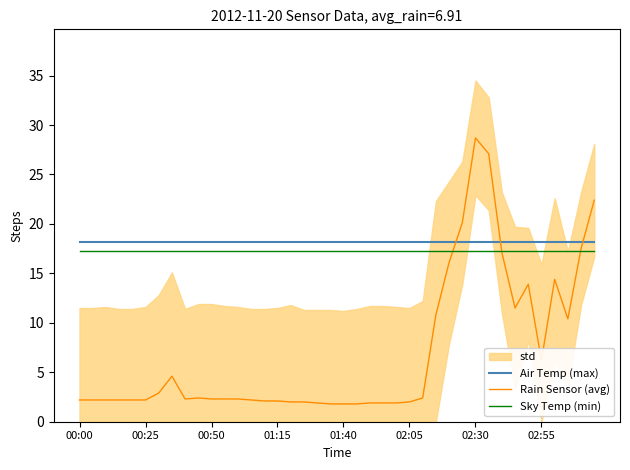

Count the number of categories in the chart.

40